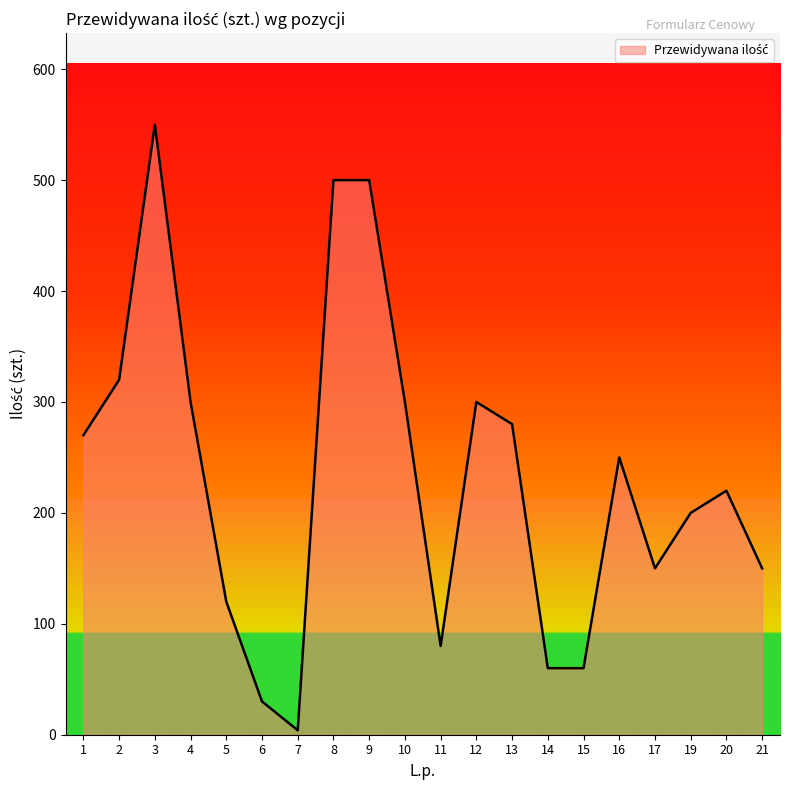

What is the change in value from 12 to 21?

-150